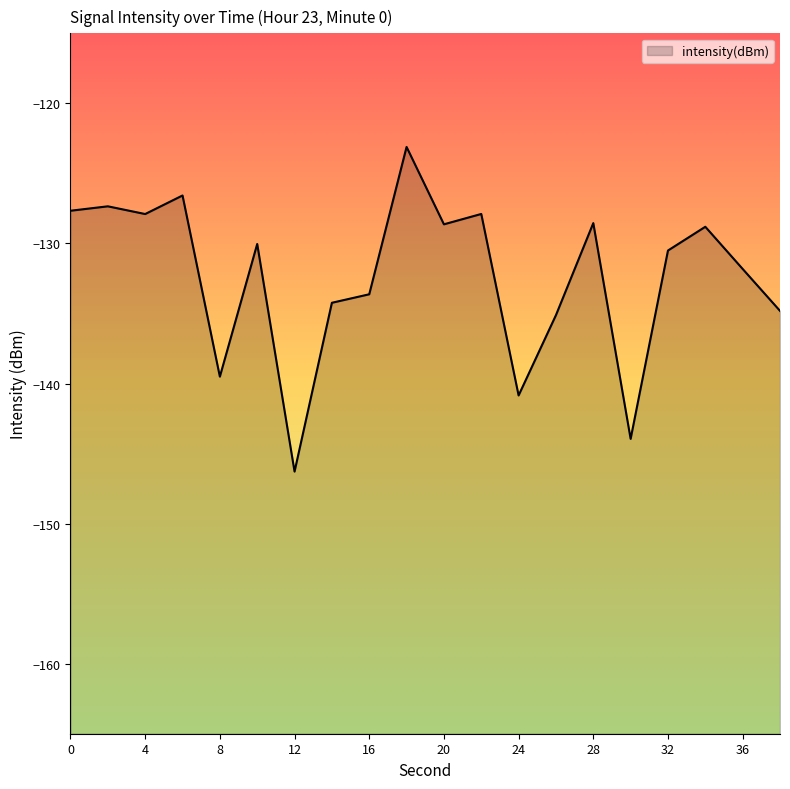

How many lines are shown in the chart?

1